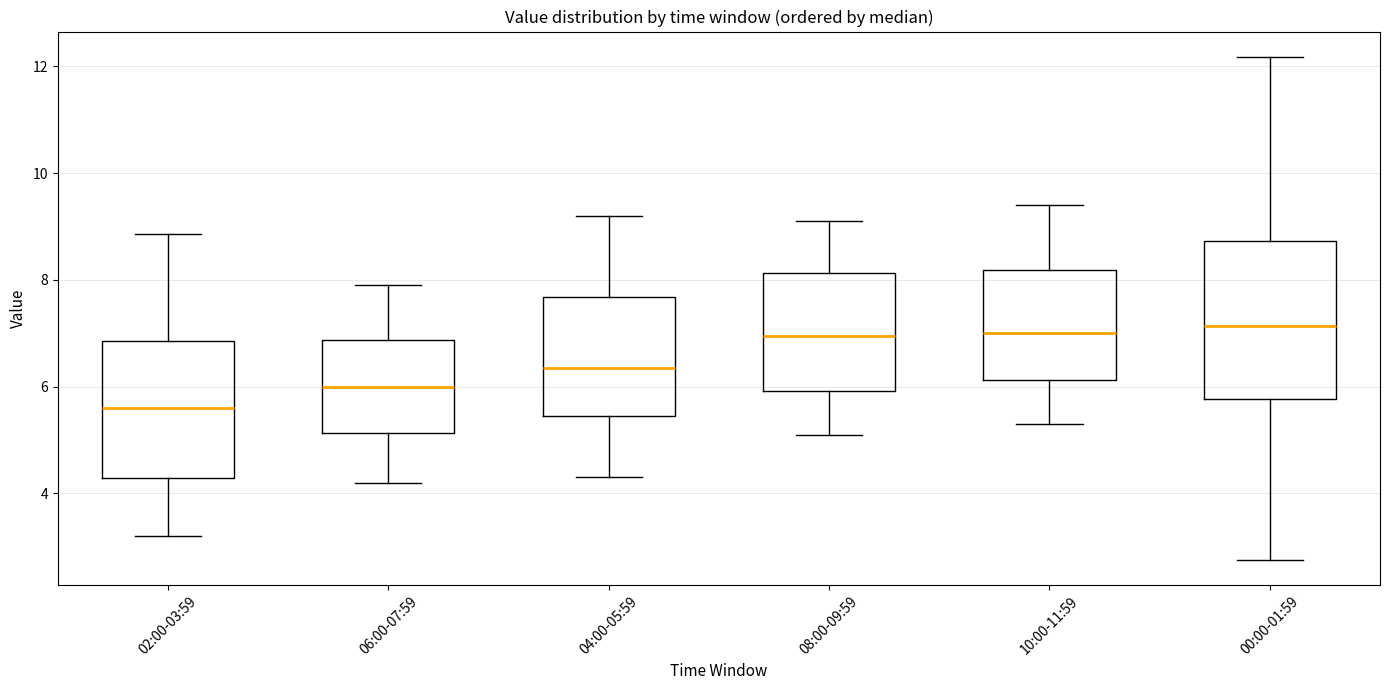

Comparing the boxes themselves (not the whiskers), which one is the tallest?

00:00-01:59